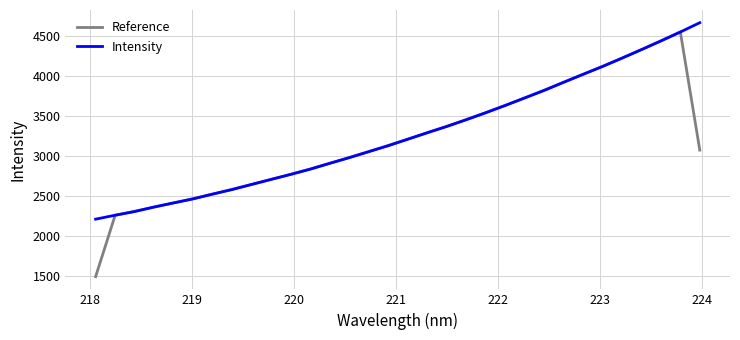

What is the maximum value for Reference?

4553.3